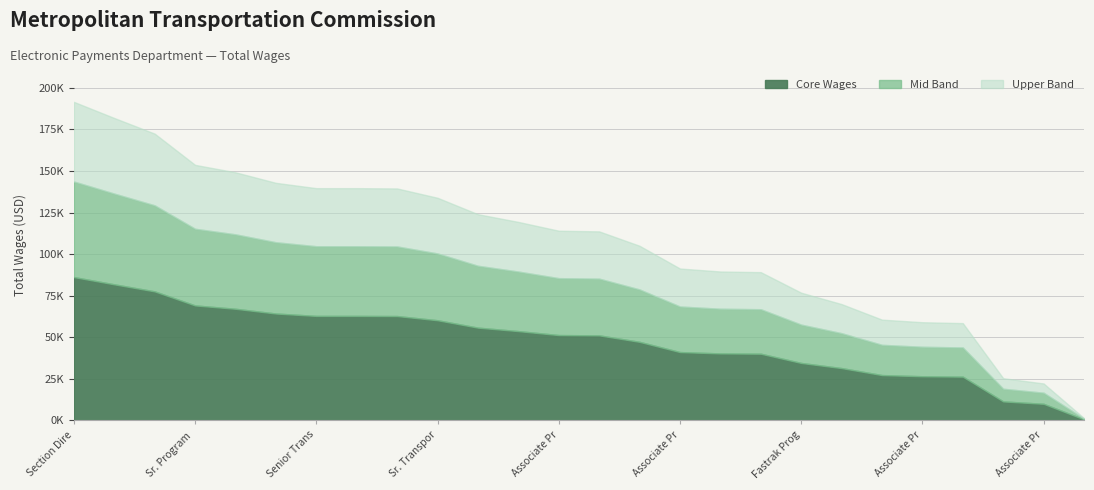

Between Section Director and Jr. Program Coordinator, which is larger?

Section Director